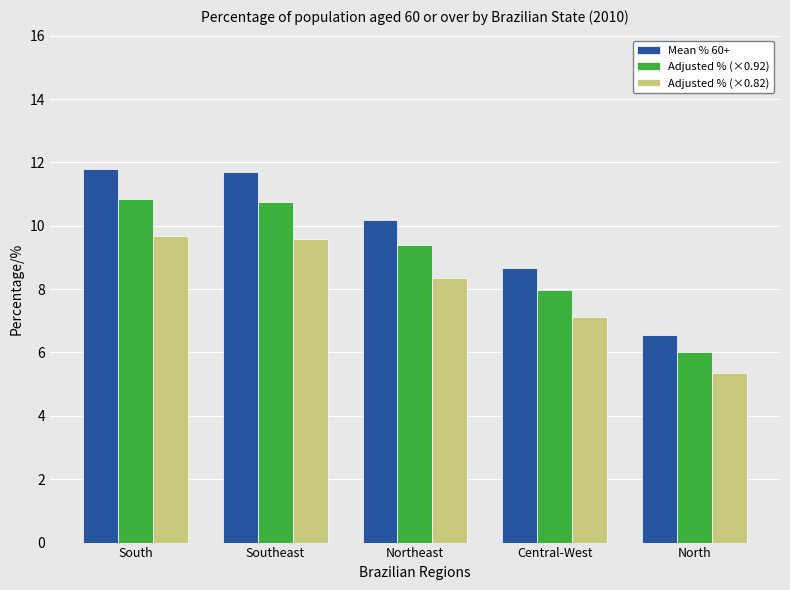

True or false: Adjusted % (×0.92) has a value of 4.1 at North.

False